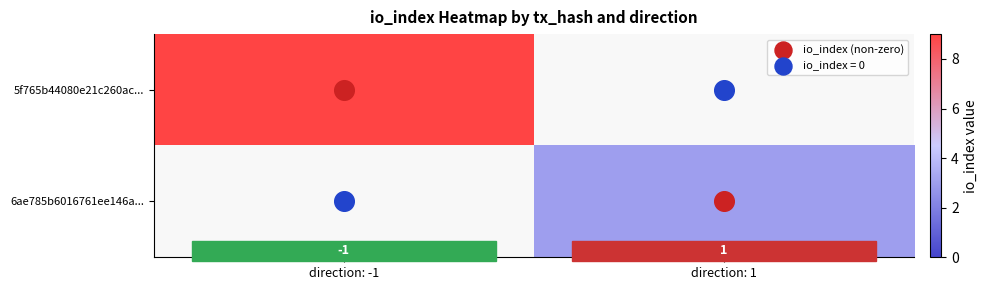

List the labels in order of 6ae785b6016761ee146a... value, largest first.

direction: 1, direction: -1